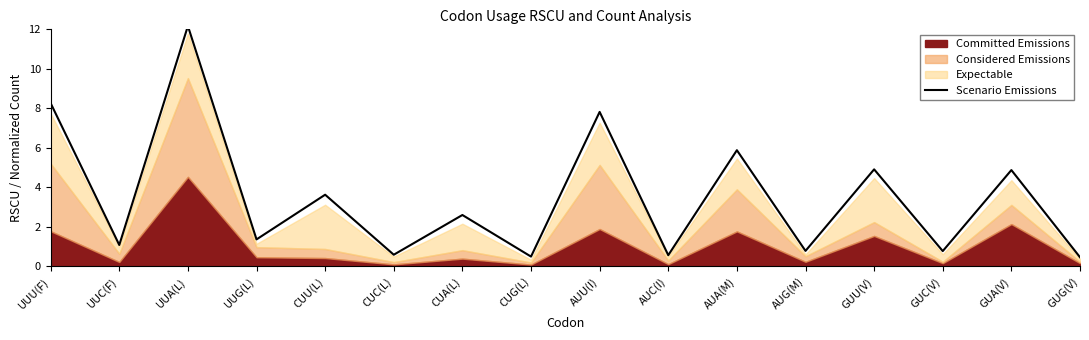

What is the minimum value shown in the chart?

0.5